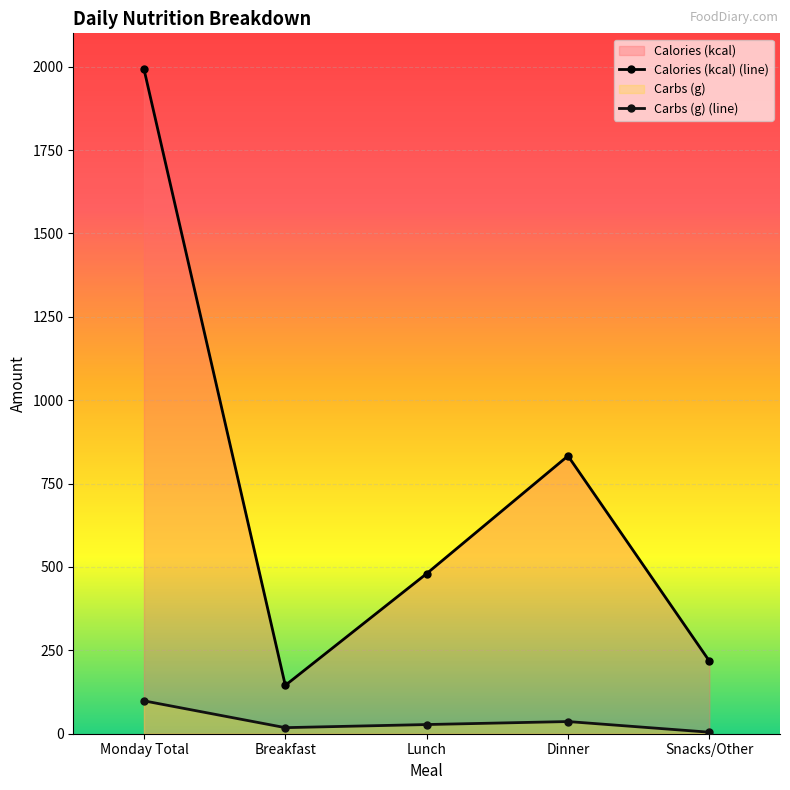

What is the label of the 3rd point from the right?

Lunch